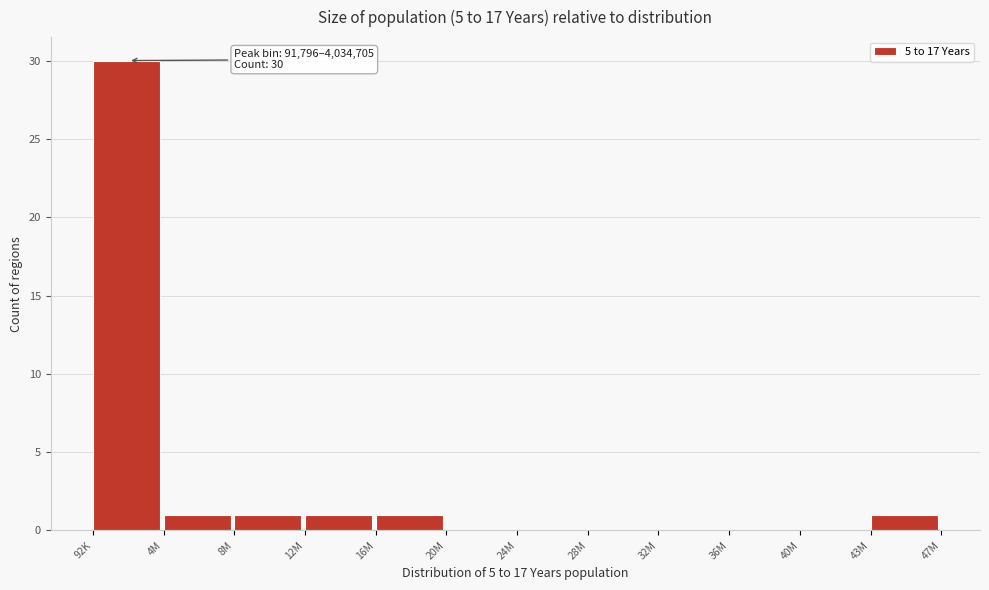

Reading left to right, extract all data points from this chart.

92K=30	4M=1	8M=1	12M=1	16M=1	20M=0	24M=0	28M=0	32M=0	36M=0	40M=0	43M=1